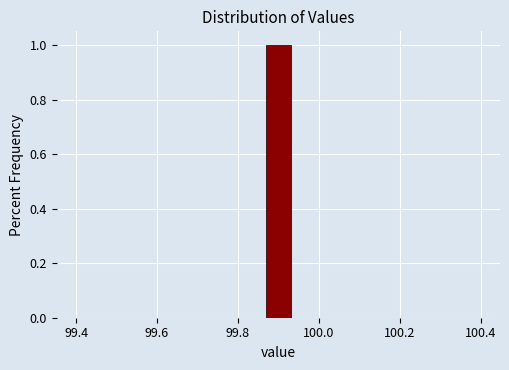

Around what value on the x-axis is the tallest bar? Give the approximate position of its centre, as read against the axis.

99.90